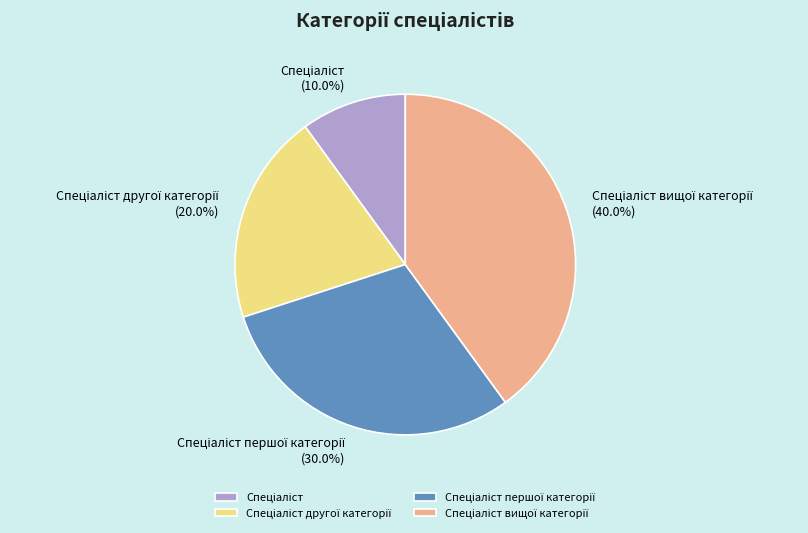

Does any single category account for the majority?

No